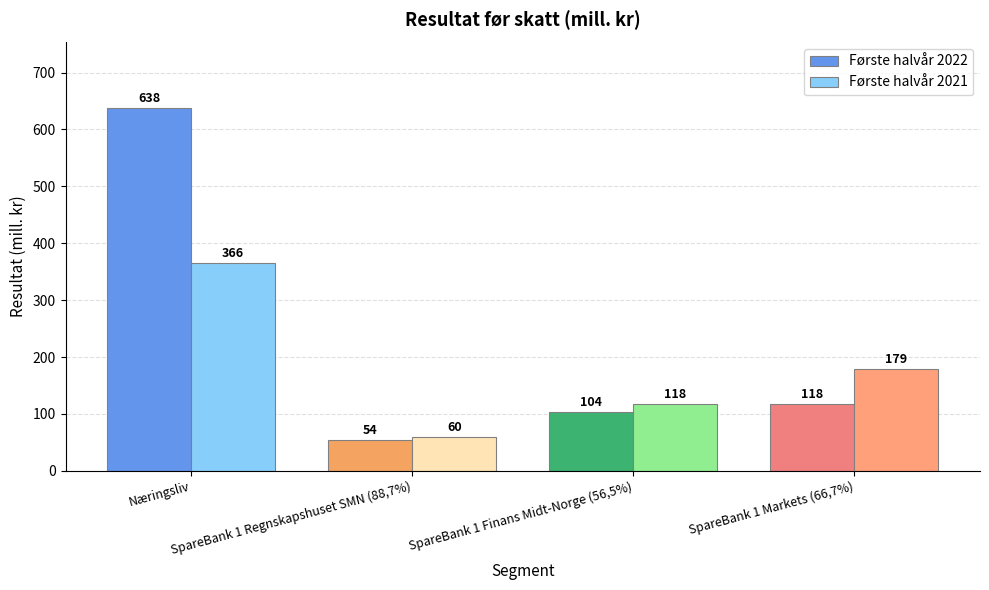

Count the Første halvår 2021 values in the range 118 to 366.

3